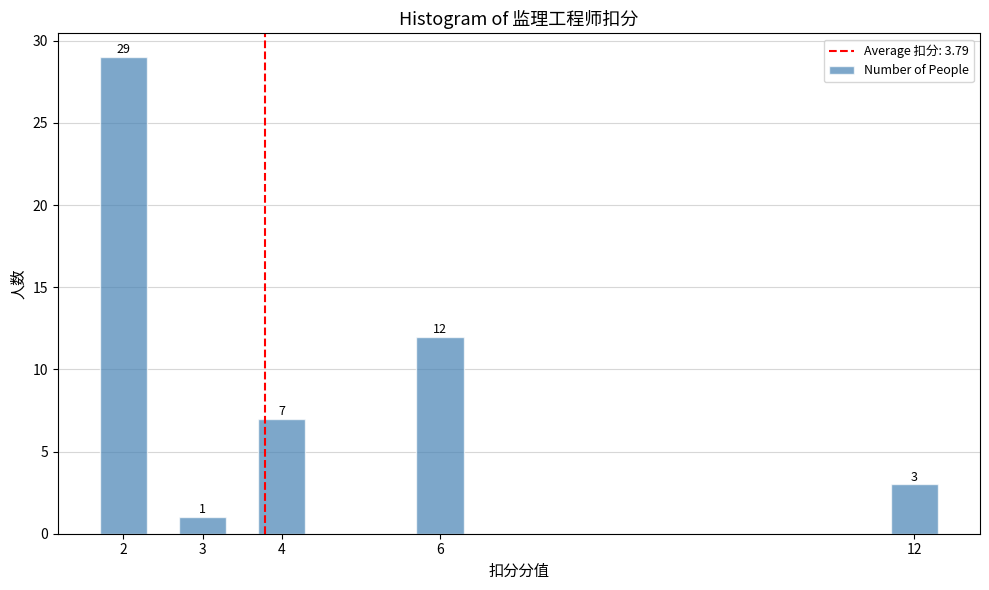

Reading left to right, extract all data points from this chart.

2=29	3=1	4=7	6=12	12=3